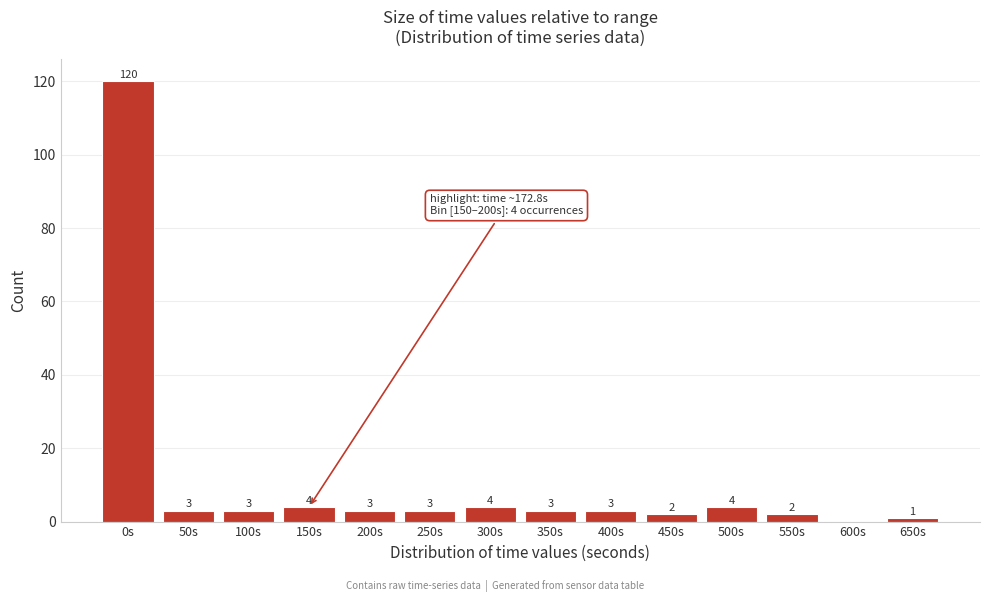

Reading left to right, what are all the values shown in this chart?

0s=120	50s=3	100s=3	150s=4	200s=3	250s=3	300s=4	350s=3	400s=3	450s=2	500s=4	550s=2	600s=0	650s=1